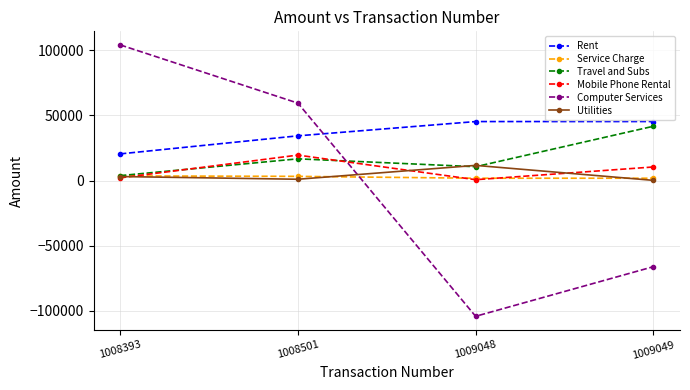

What is the difference between the second highest and second lowest values in the Travel and Subs series?

6061.4